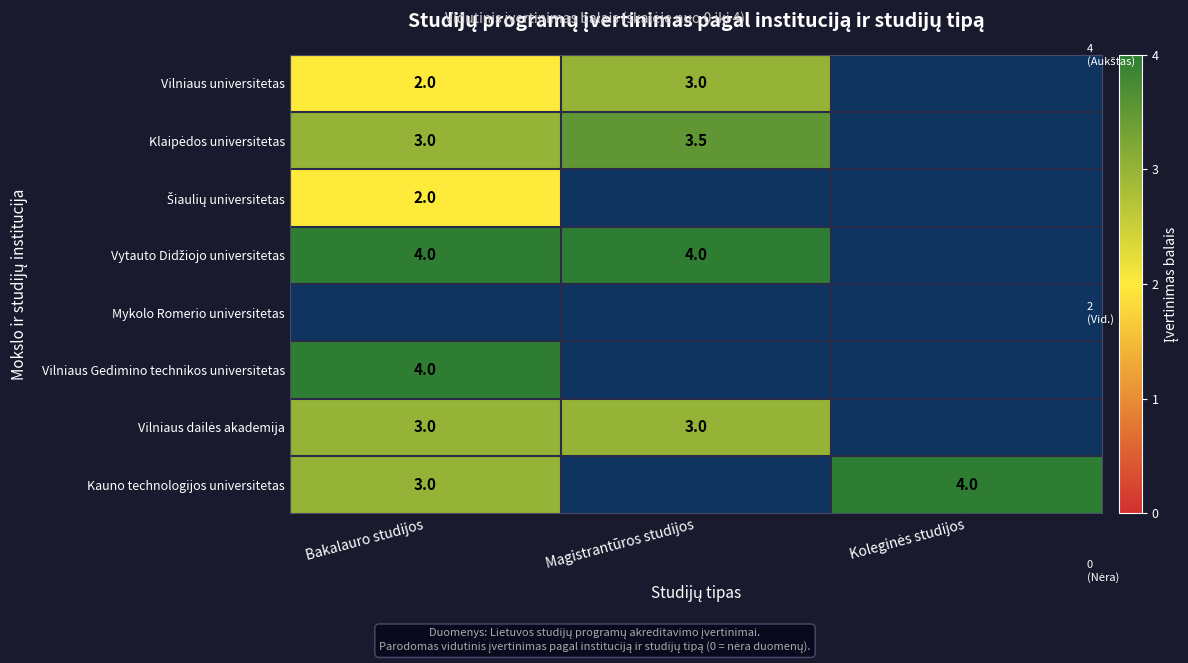

The value of Kauno technologijos universitetas at Bakalauro studijos is 4.5. True or false?

False